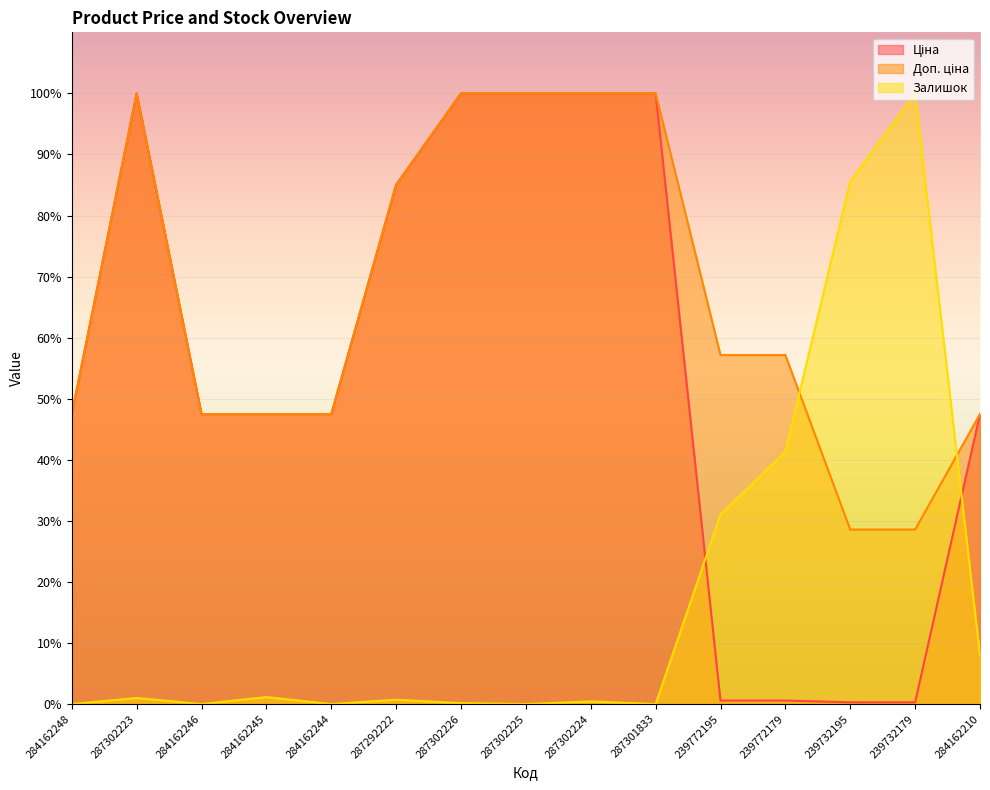

Does the chart display data point markers on the line(s)?

No